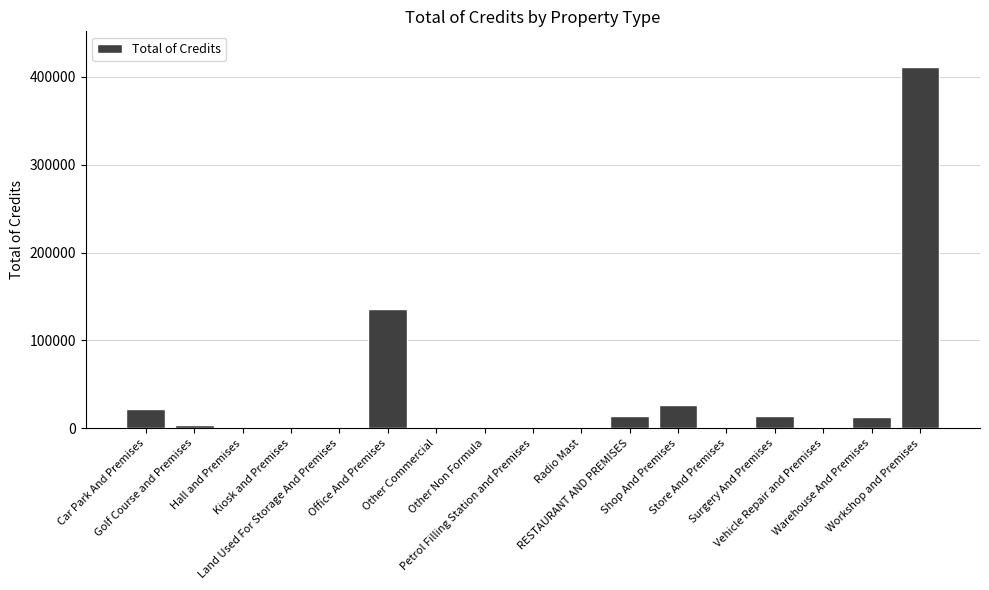

What is the greatest value displayed?

410855.9